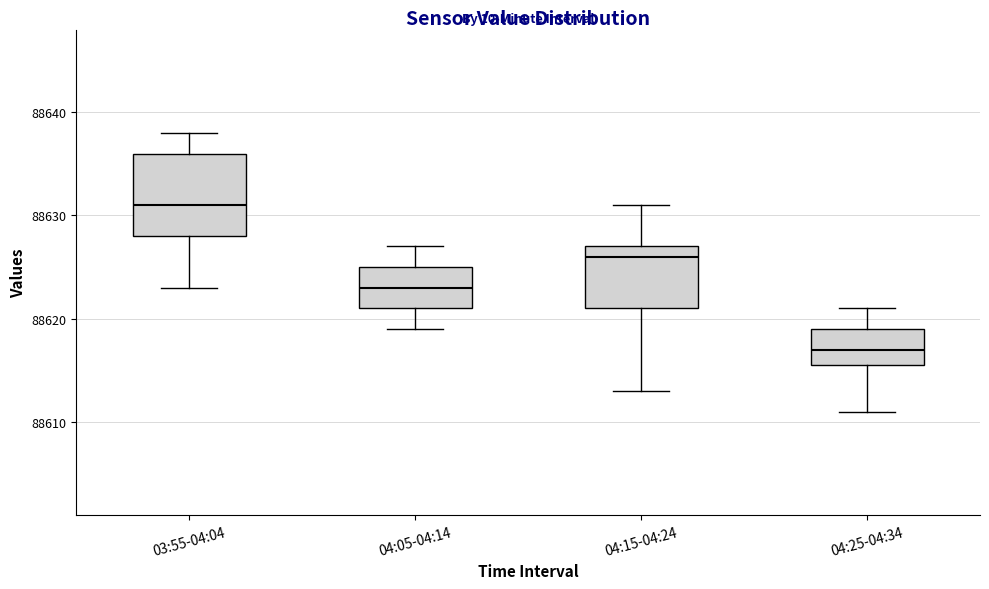

Which box's median line is the lowest?

04:25-04:34